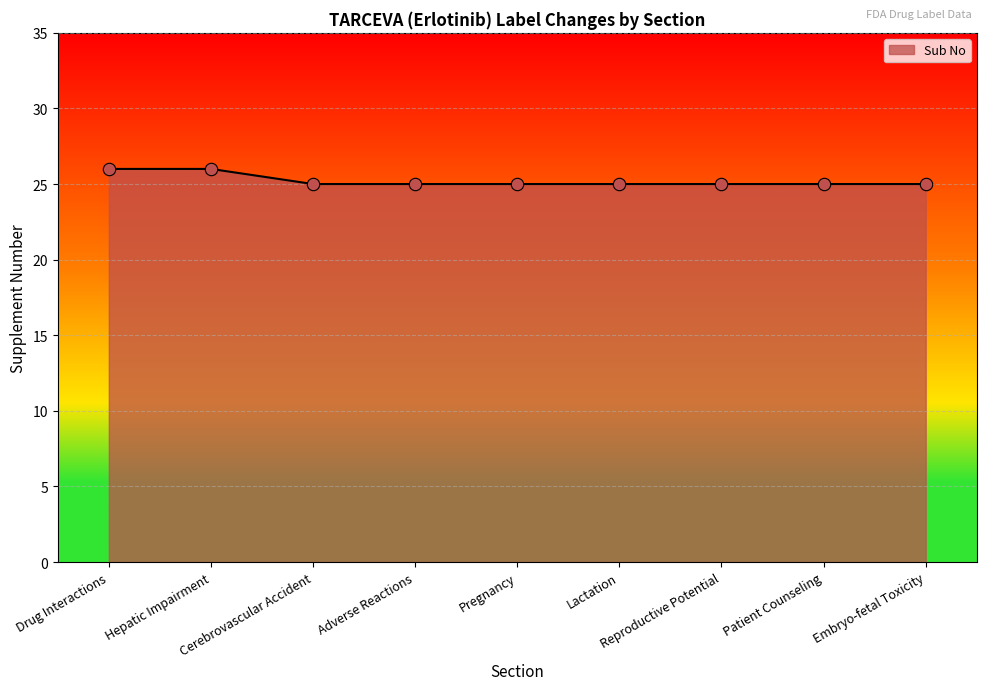

What is the smallest value displayed?

25